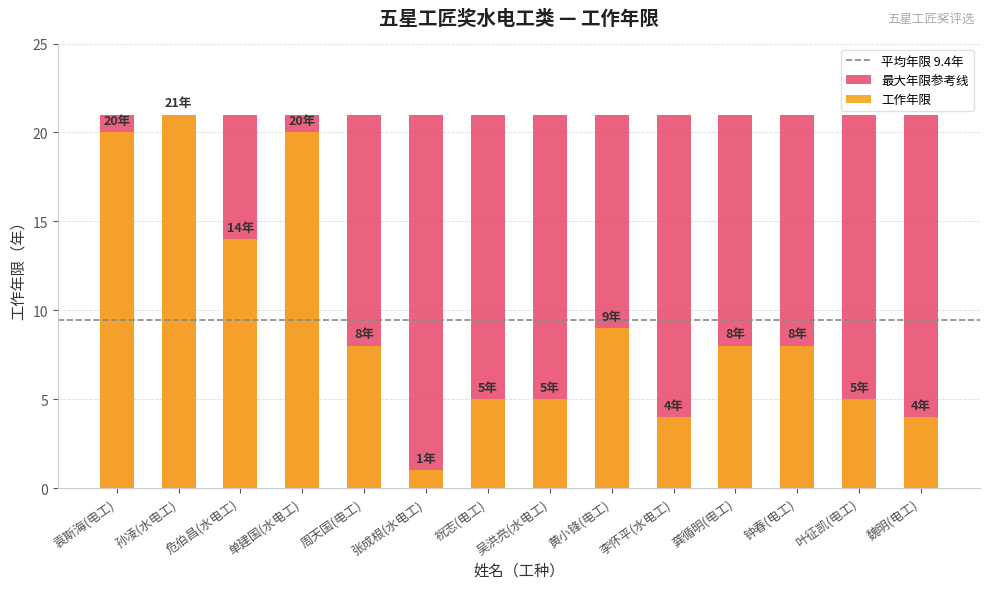

Count the number of values greater than 8.

5